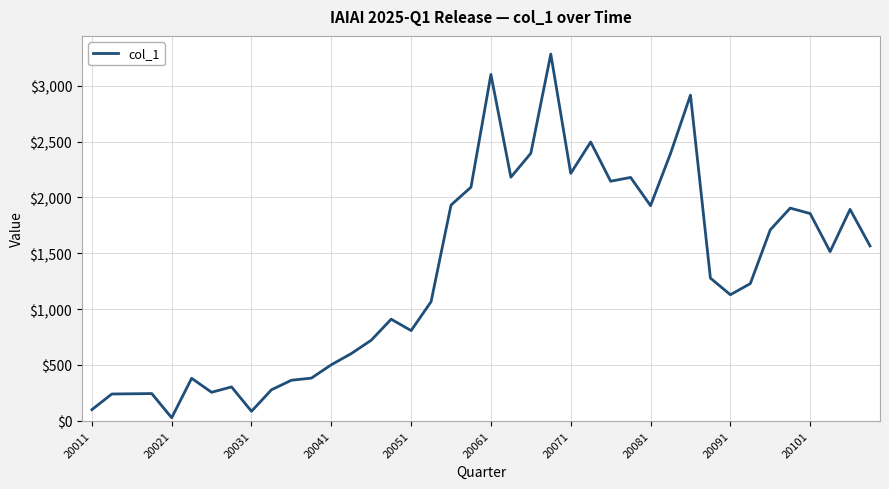

What is the greatest value displayed?

3282.9